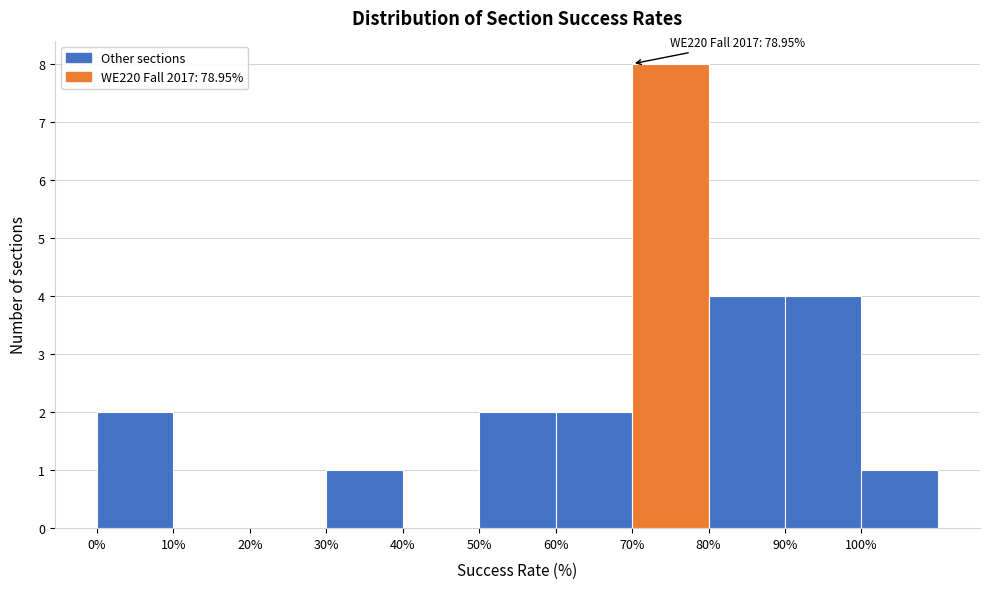

Over which range of the x-axis is the bar tallest?

70 to 80